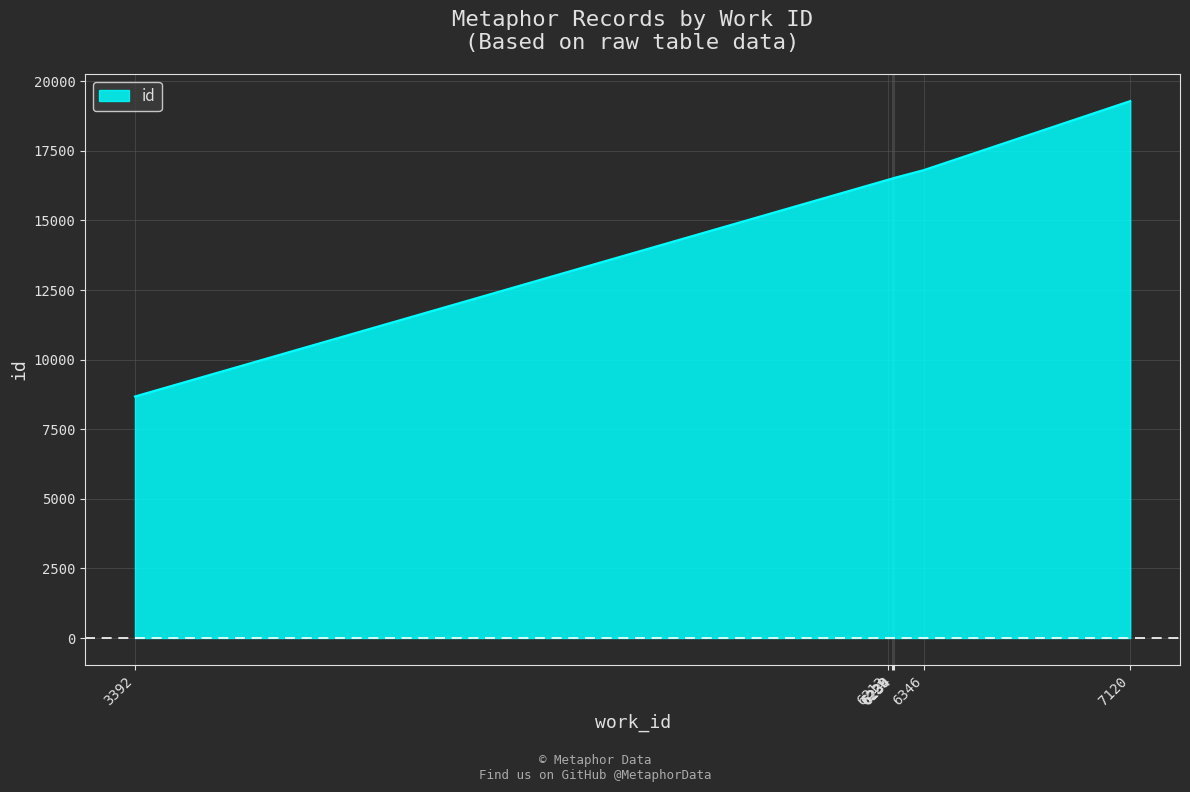

What is the difference between the maximum and minimum values?

10612